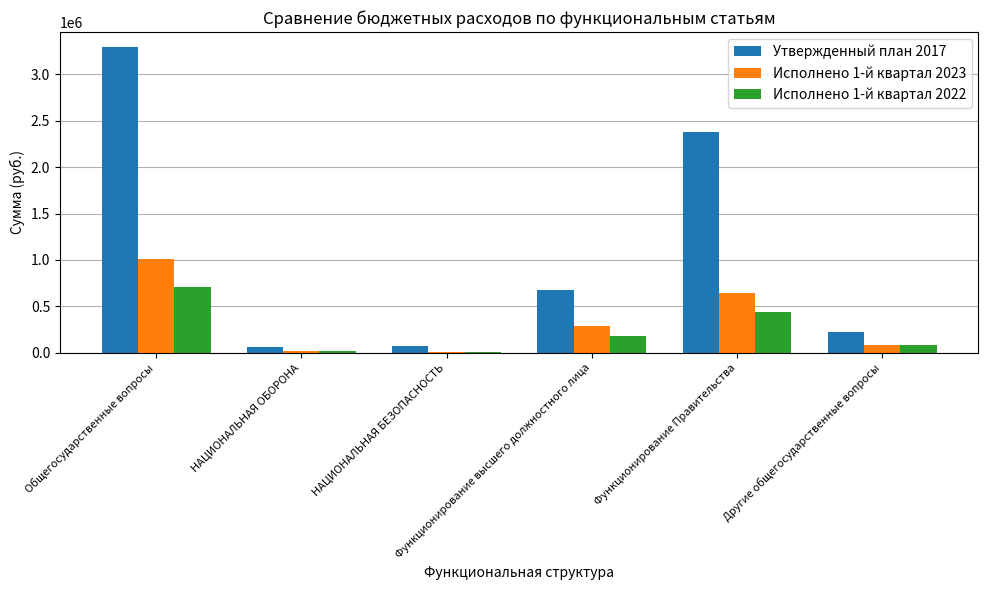

How many groups of bars are there?

6